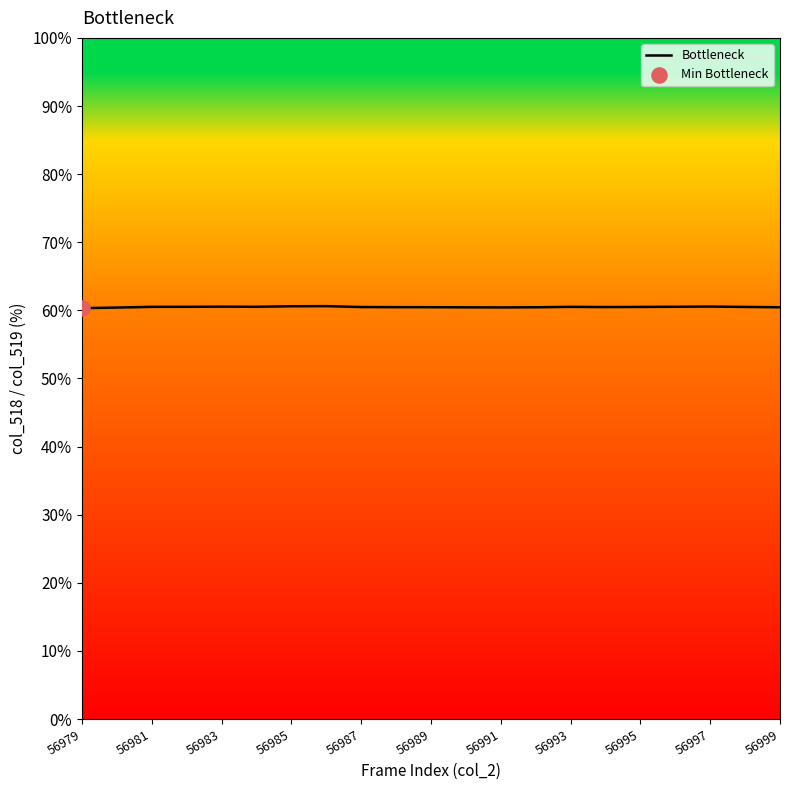

What is the smallest value displayed?

60.3